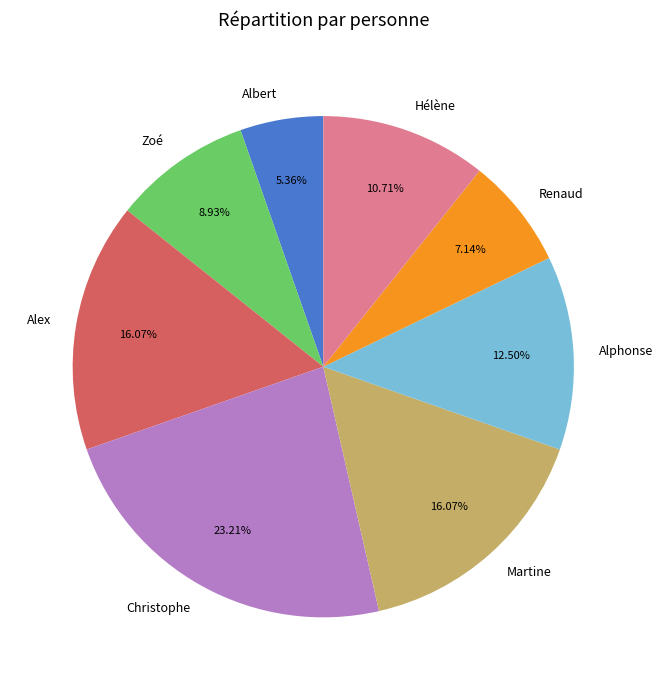

True or false: Zoé accounts for 9% of the total.

True